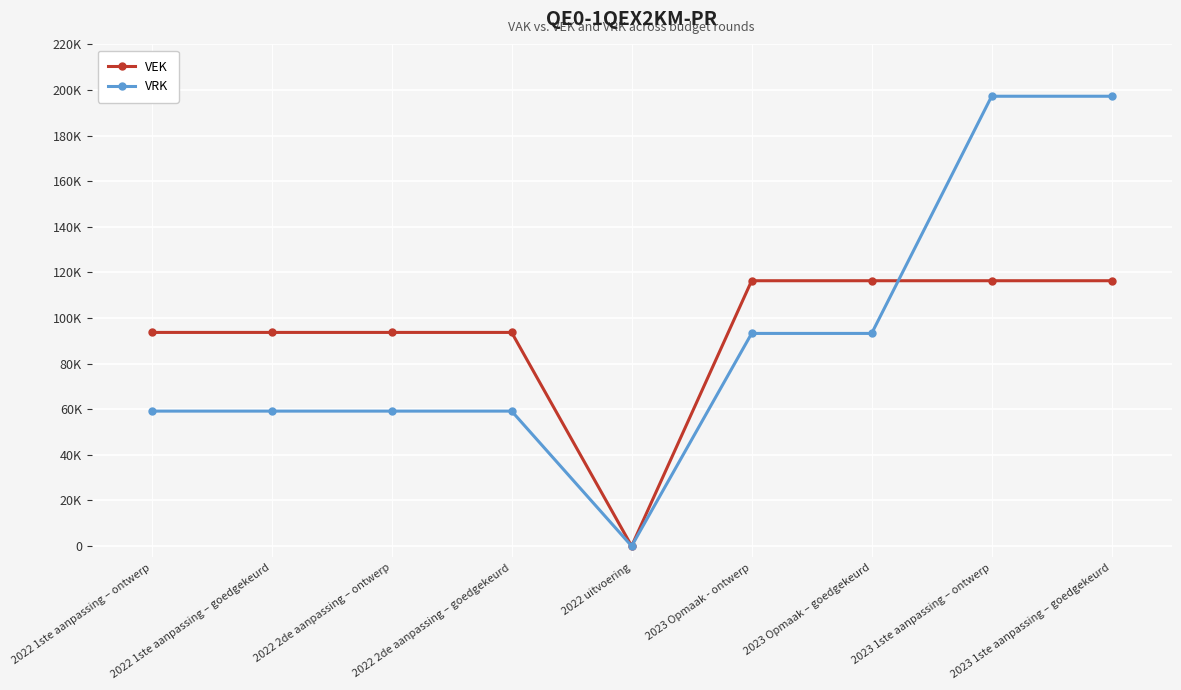

Which label corresponds to the smallest value in the chart?

2022 uitvoering